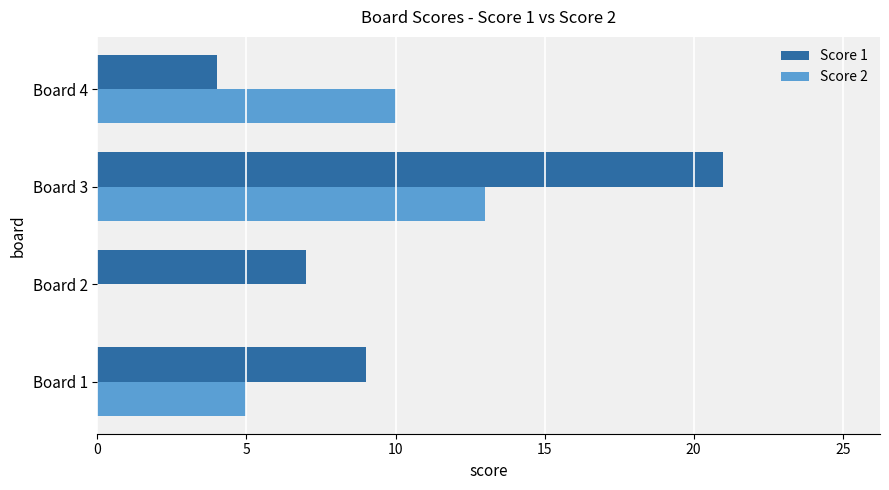

Where is Score 2 nearest to the value 6?

Board 1